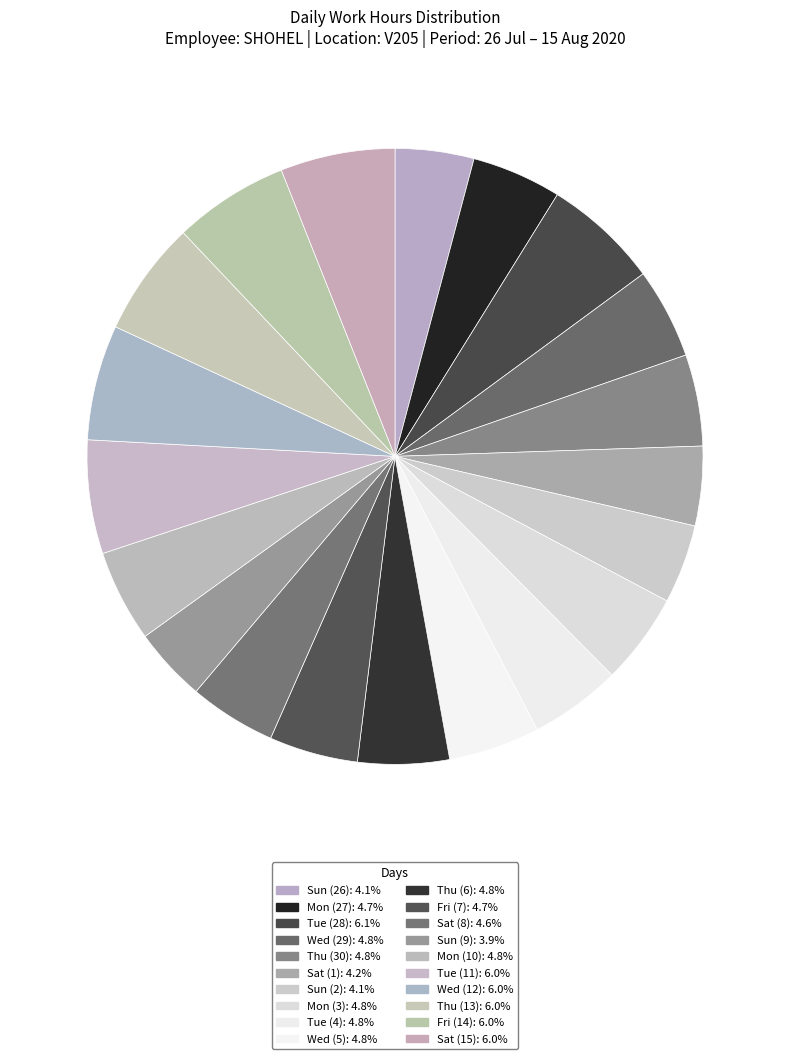

Which has a higher value, Thu (6) or Sun (9)?

Thu (6)